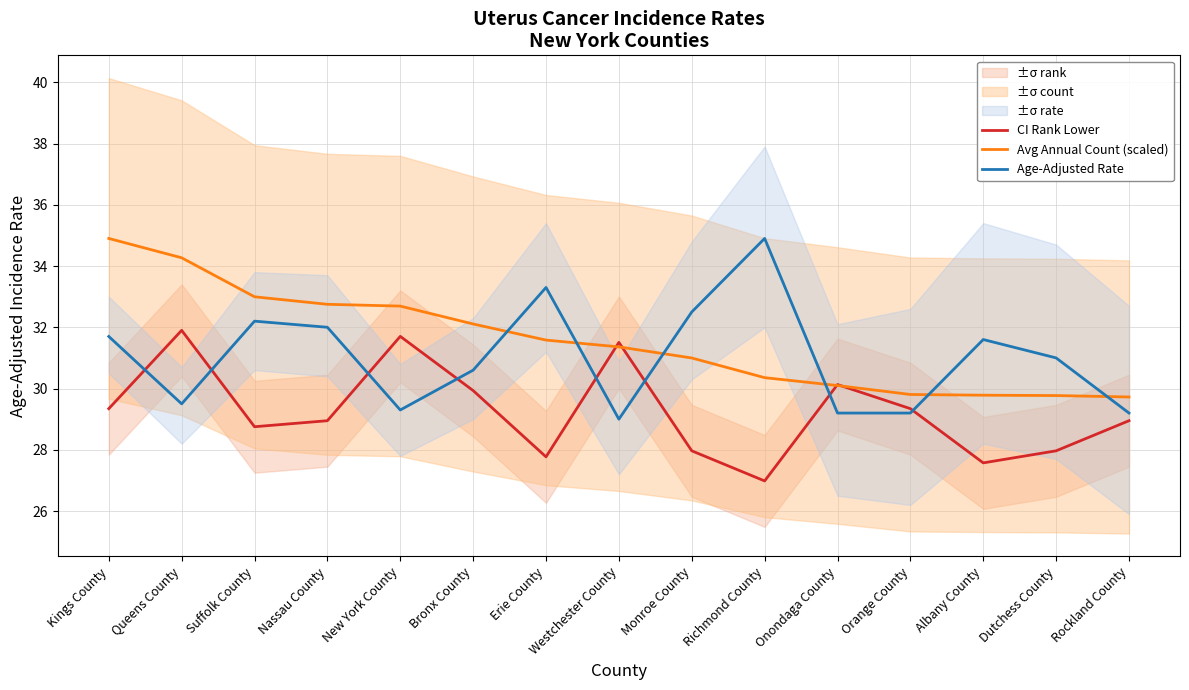

True or false: CI Rank Lower and Age-Adjusted Rate intersect in this chart.

True